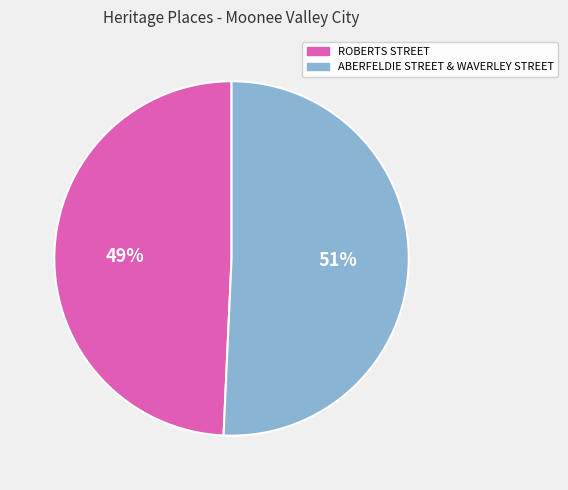

To the nearest percent, what is the combined percentage of ABERFELDIE STREET & WAVERLEY STREET and ROBERTS STREET?

100%